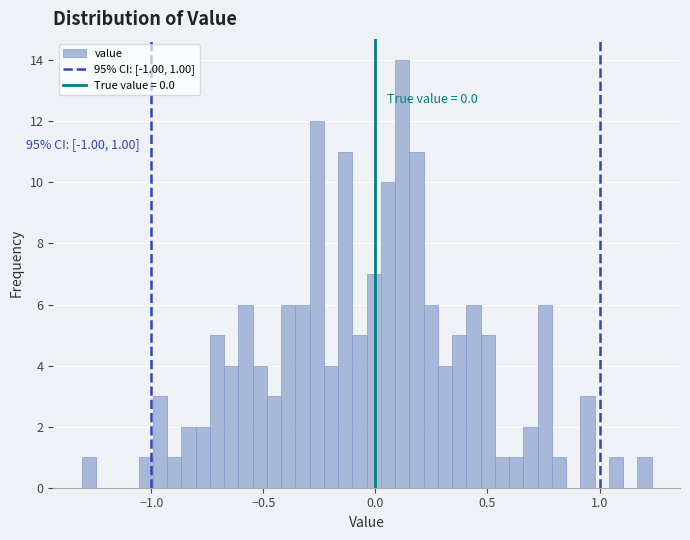

Around what value on the x-axis is the tallest bar? Give the approximate position of its centre, as read against the axis.

0.10